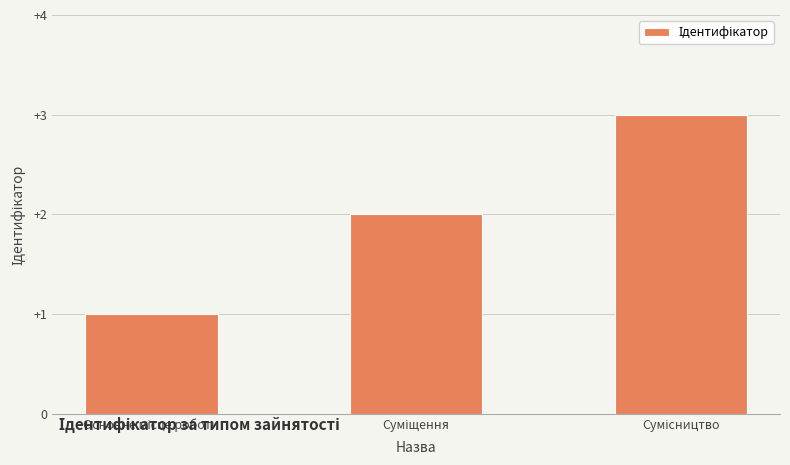

What is the greatest value displayed?

3